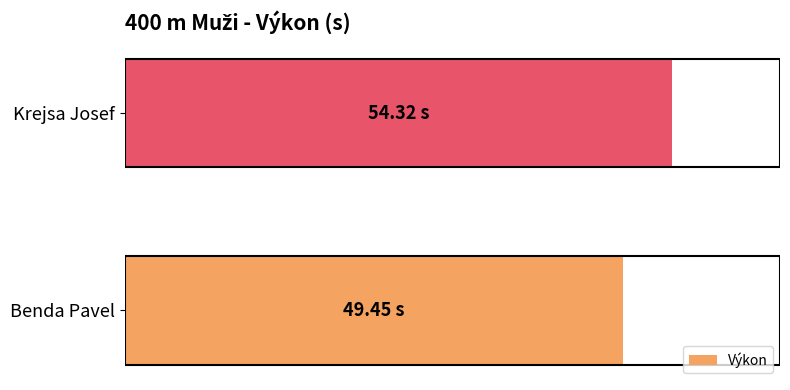

List the labels in order of value, smallest first.

Benda Pavel, Krejsa Josef